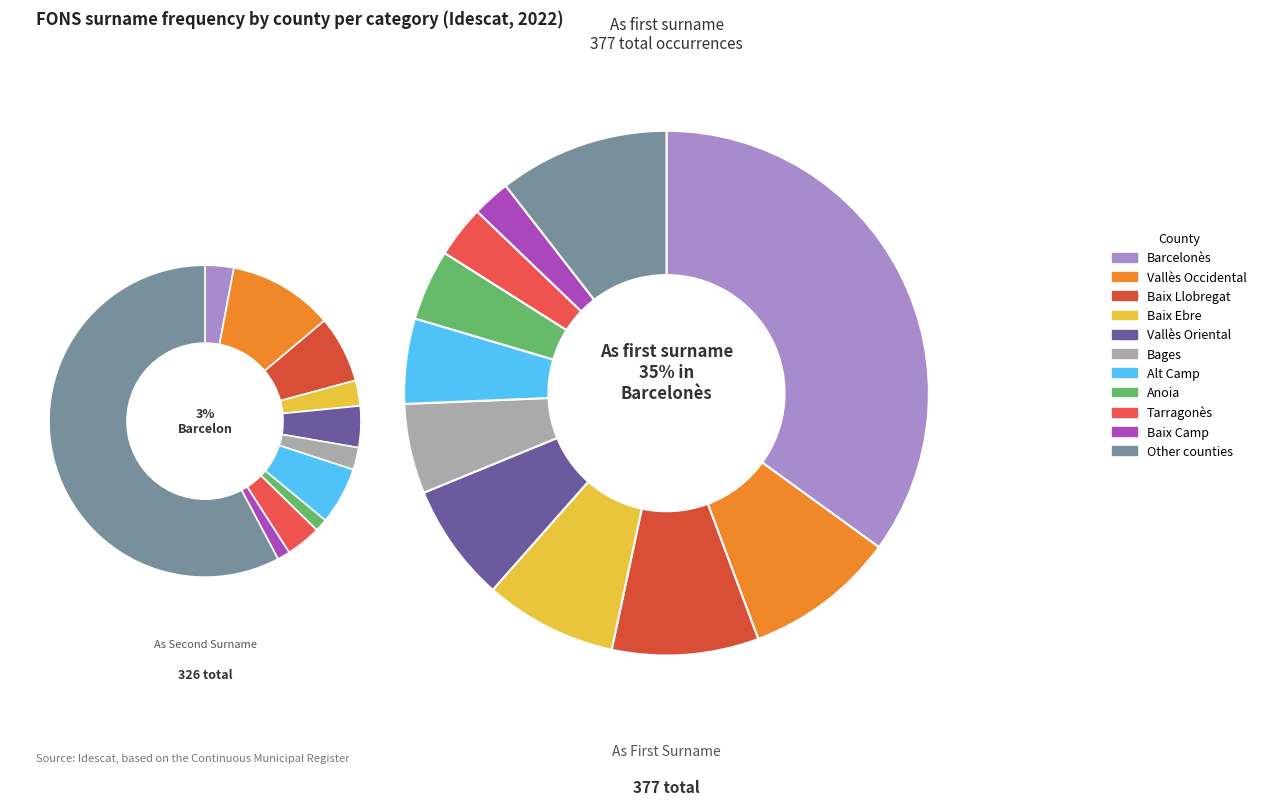

What is the change in value from Bages to Baix Ebre?

+1